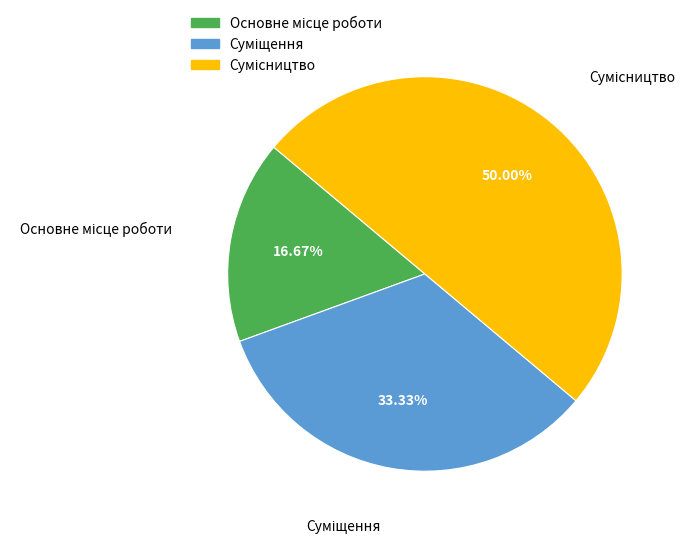

What percentage do Суміщення and Основне місце роботи together represent?

50.0%